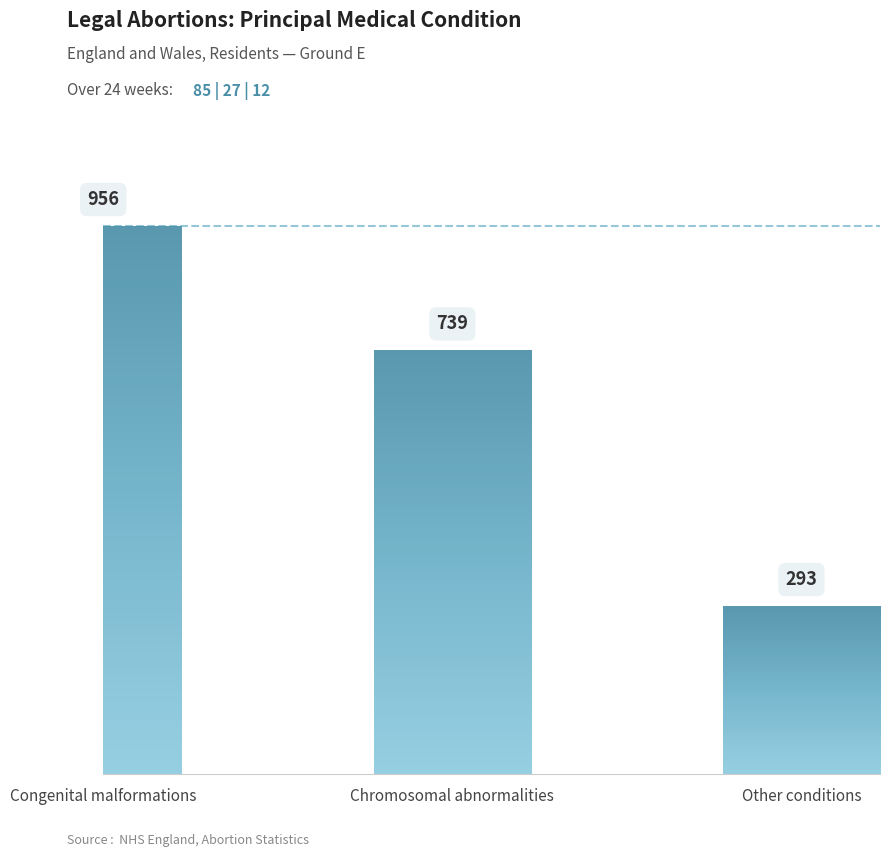

The chart shows a value of 109 at Other conditions. True or false?

False